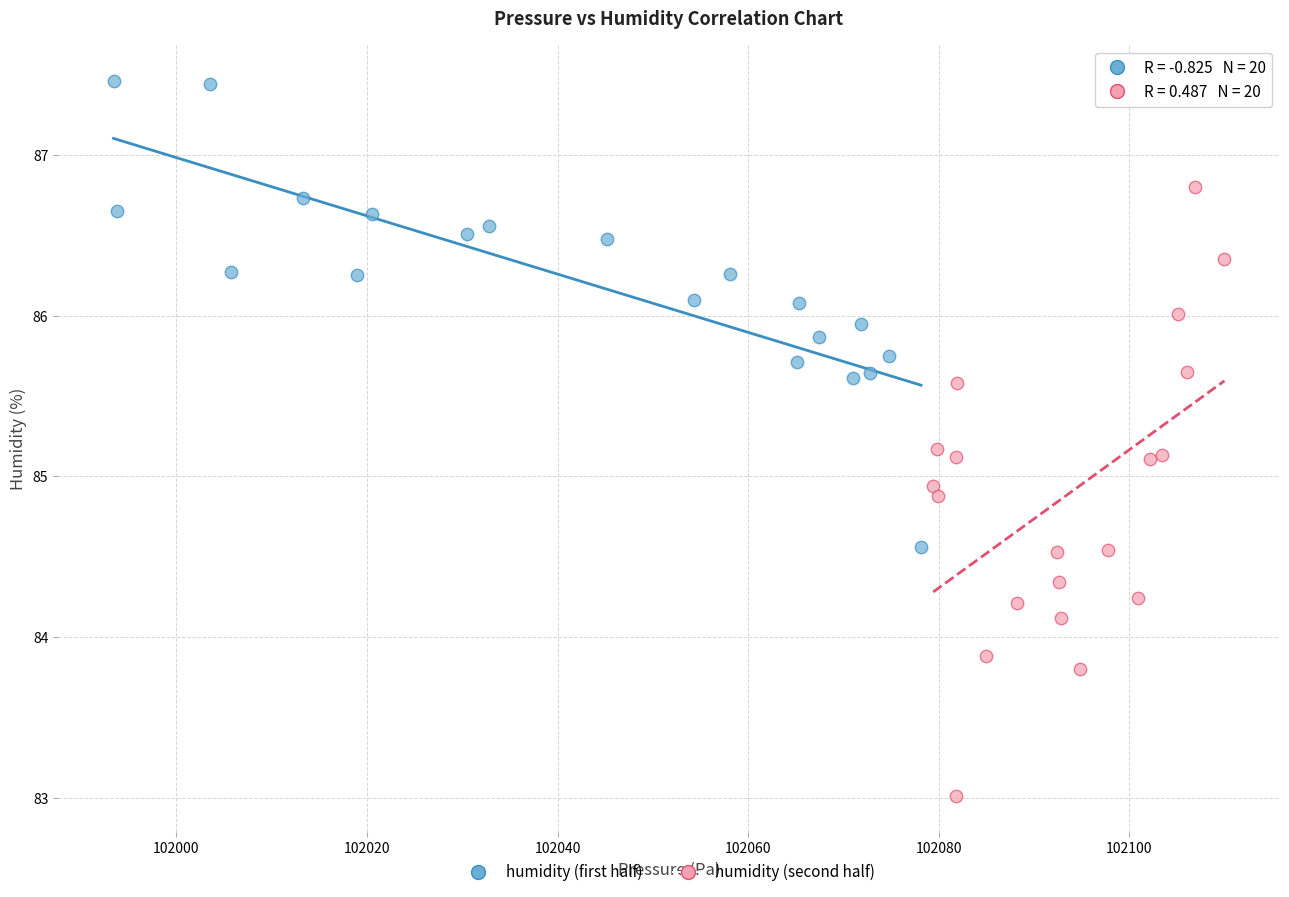

Which series contains the highest Y value?

humidity (first half)